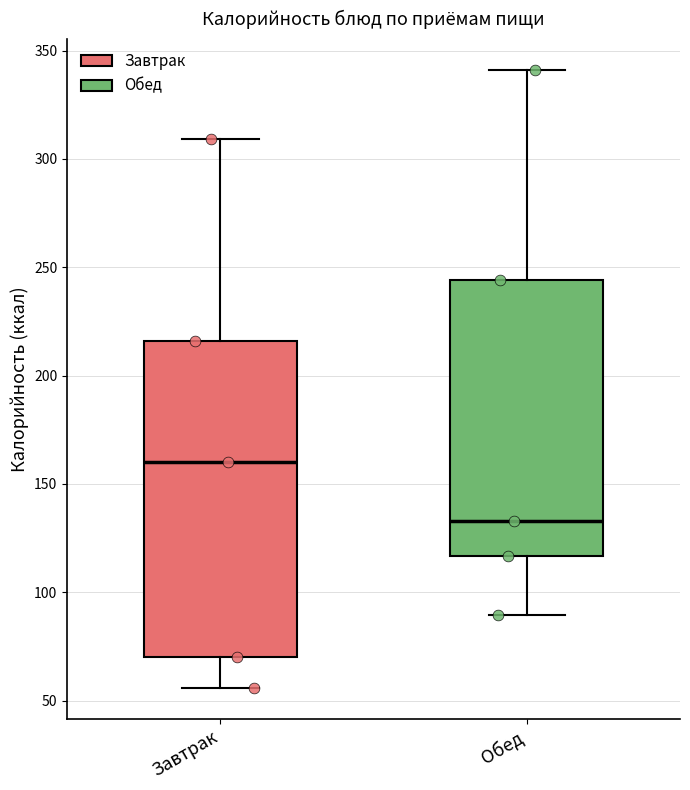

Comparing the boxes themselves (not the whiskers), which one is the tallest?

Завтрак